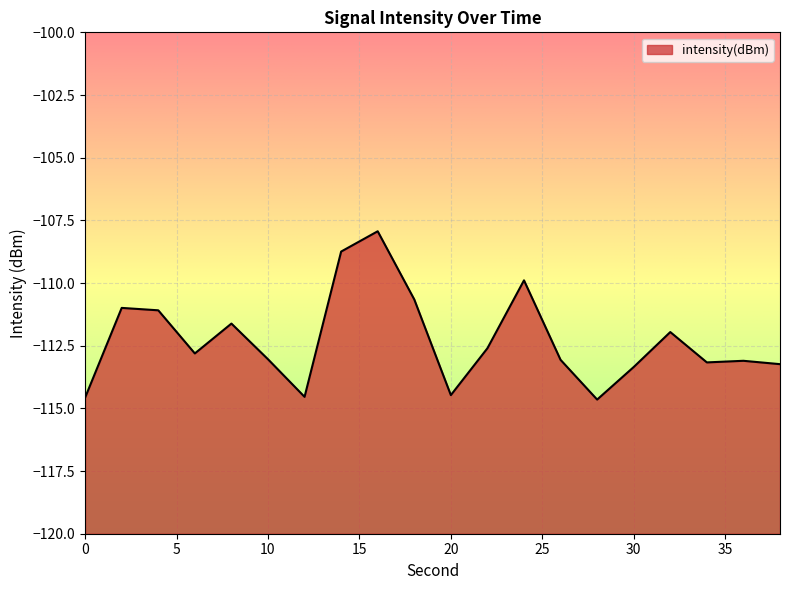

At which category does the data reach its first local peak?

2